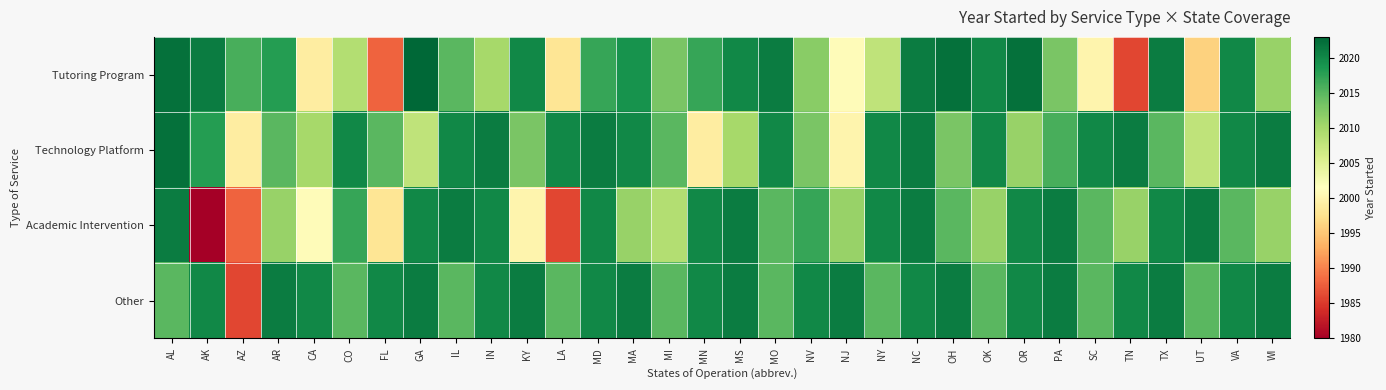

Reading right to left, what are all the values shown in this chart?

Tutoring Program: WI=2011	VA=2020	UT=1996	TX=2021	TN=1986	SC=2000	PA=2013	OR=2022	OK=2020	OH=2022	NC=2021	NY=2008	NJ=2001	NV=2012	MO=2021	MS=2020	MN=2017	MI=2013	MA=2019	MD=2017	LA=1998	KY=2020	IN=2010	IL=2015	GA=2023	FL=1988	CO=2009	CA=1999	AR=2018	AZ=2016	AK=2021	AL=2022
Technology Platform: WI=2021	VA=2020	UT=2008	TX=2015	TN=2021	SC=2020	PA=2016	OR=2011	OK=2020	OH=2013	NC=2021	NY=2020	NJ=2000	NV=2013	MO=2020	MS=2010	MN=1999	MI=2015	MA=2020	MD=2021	LA=2020	KY=2013	IN=2021	IL=2020	GA=2008	FL=2015	CO=2020	CA=2010	AR=2015	AZ=1999	AK=2018	AL=2022
Academic Intervention: WI=2011	VA=2015	UT=2021	TX=2020	TN=2011	SC=2015	PA=2021	OR=2020	OK=2011	OH=2015	NC=2021	NY=2020	NJ=2011	NV=2017	MO=2015	MS=2021	MN=2020	MI=2009	MA=2011	MD=2020	LA=1986	KY=2000	IN=2020	IL=2021	GA=2020	FL=1998	CO=2017	CA=2001	AR=2011	AZ=1988	AK=1980	AL=2021
Other: WI=2021	VA=2020	UT=2015	TX=2021	TN=2020	SC=2015	PA=2021	OR=2020	OK=2015	OH=2021	NC=2020	NY=2015	NJ=2021	NV=2020	MO=2015	MS=2021	MN=2020	MI=2015	MA=2021	MD=2020	LA=2015	KY=2021	IN=2020	IL=2015	GA=2021	FL=2020	CO=2015	CA=2020	AR=2021	AZ=1986	AK=2020	AL=2015